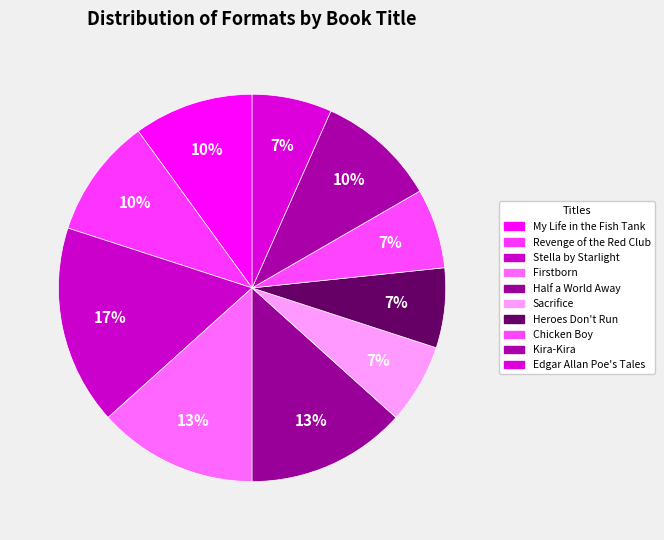

To the nearest percent, what portion does Heroes Don't Run represent?

7%